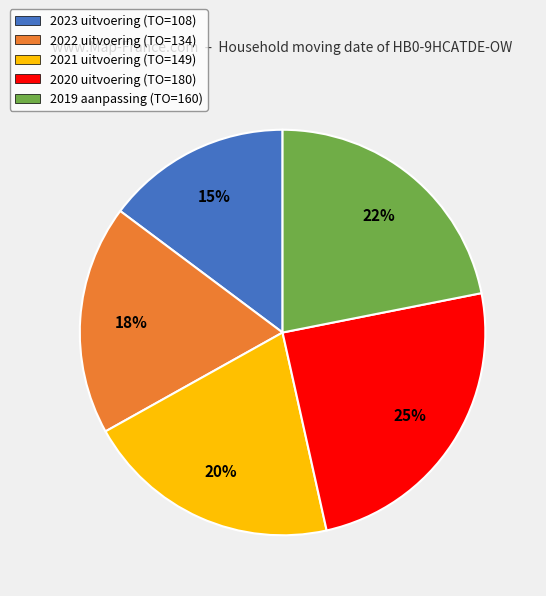

To the nearest percent, what percentage of the pie is 2019 aanpassing?

22%